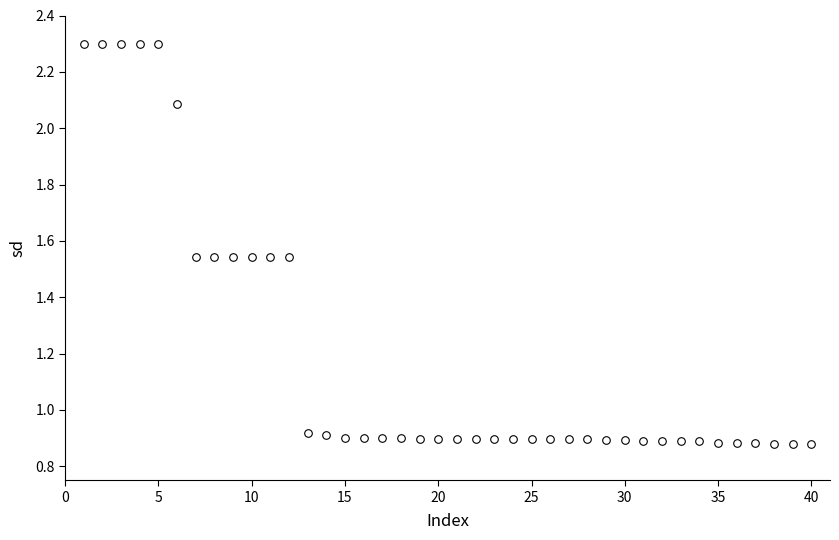

What is the range of X values (max minus min)?

39.0